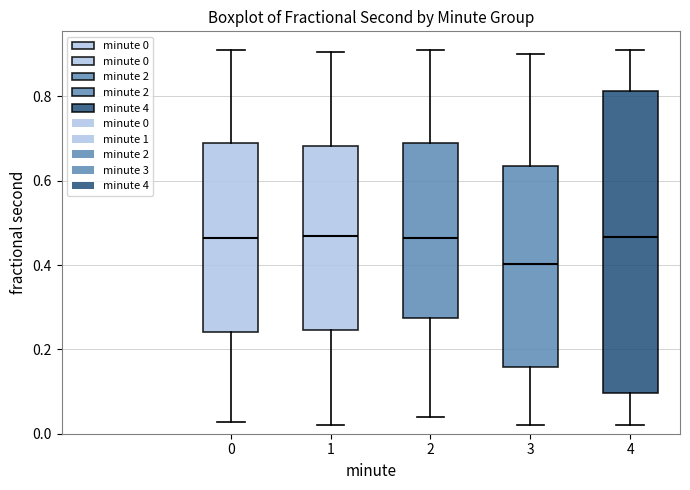

Which box has the lowest median line?

3